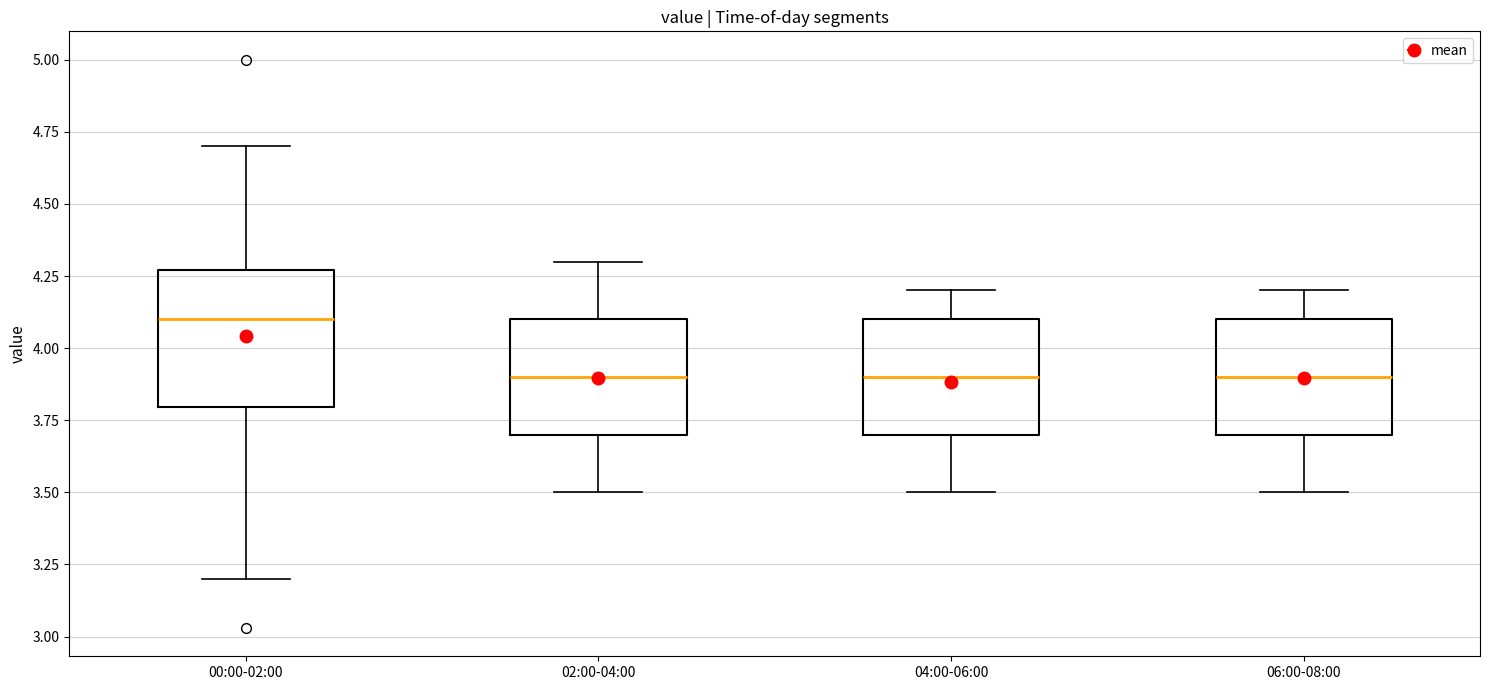

Comparing the boxes themselves (not the whiskers), which one is the tallest?

00:00-02:00